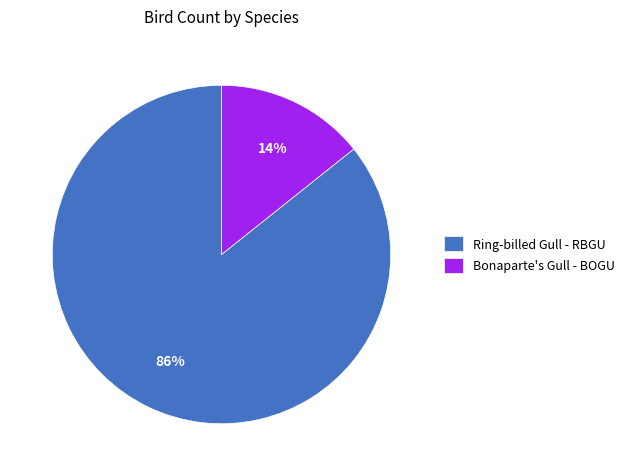

Rank the categories by value from highest to lowest.

Ring-billed Gull - RBGU, Bonaparte's Gull - BOGU